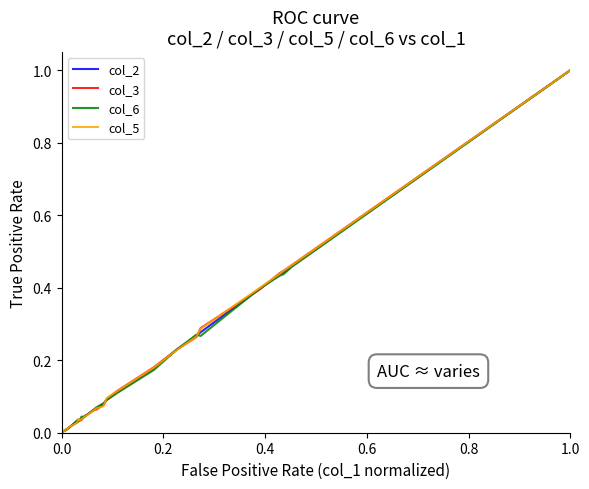

Reading left to right, list all the values displayed in this chart.

col_2: 0.0	0.0	0.0	0.0	0.0	0.0	0.0	0.0	0.0	0.0	0.0	0.0	0.0	0.0	0.0	0.0	0.0	0.1	0.1	0.1	0.1	0.1	0.2	0.2	0.3	0.3	0.4	0.4	0.4	0.5	1.0
col_3: 0.0	0.0	0.0	0.0	0.0	0.0	0.0	0.0	0.0	0.0	0.0	0.0	0.0	0.0	0.0	0.0	0.0	0.1	0.1	0.1	0.1	0.1	0.2	0.2	0.3	0.3	0.4	0.4	0.4	0.5	1.0
col_6: 0.0	0.0	0.0	0.0	0.0	0.0	0.0	0.0	0.0	0.0	0.0	0.0	0.0	0.0	0.0	0.0	0.0	0.1	0.1	0.1	0.1	0.1	0.2	0.2	0.3	0.3	0.4	0.4	0.4	0.5	1.0
col_5: 0.0	0.0	0.0	0.0	0.0	0.0	0.0	0.0	0.0	0.0	0.0	0.0	0.0	0.0	0.0	0.0	0.0	0.1	0.1	0.1	0.1	0.1	0.2	0.2	0.3	0.3	0.4	0.4	0.4	0.5	1.0